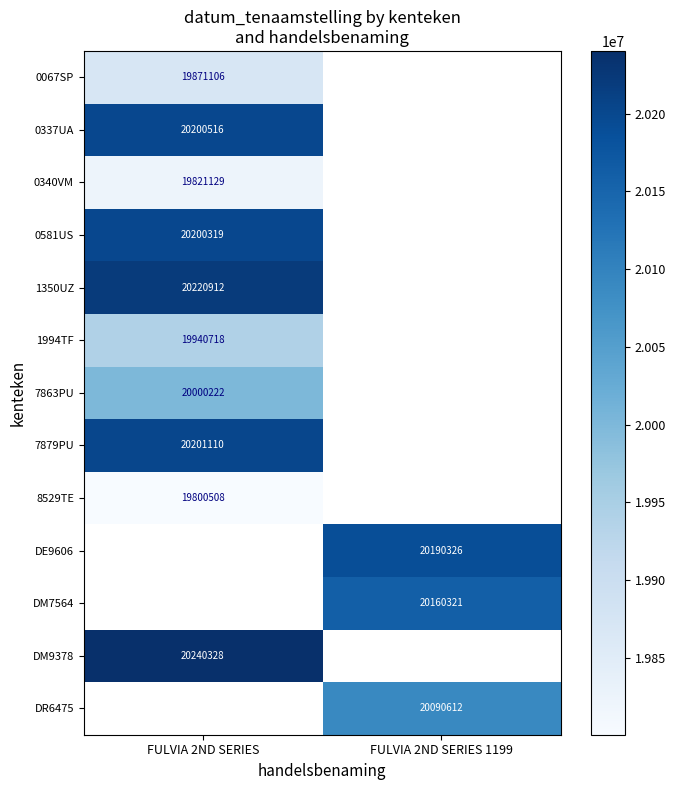

The 7863PU series shows 13851577.0 at FULVIA 2ND SERIES. True or false?

False